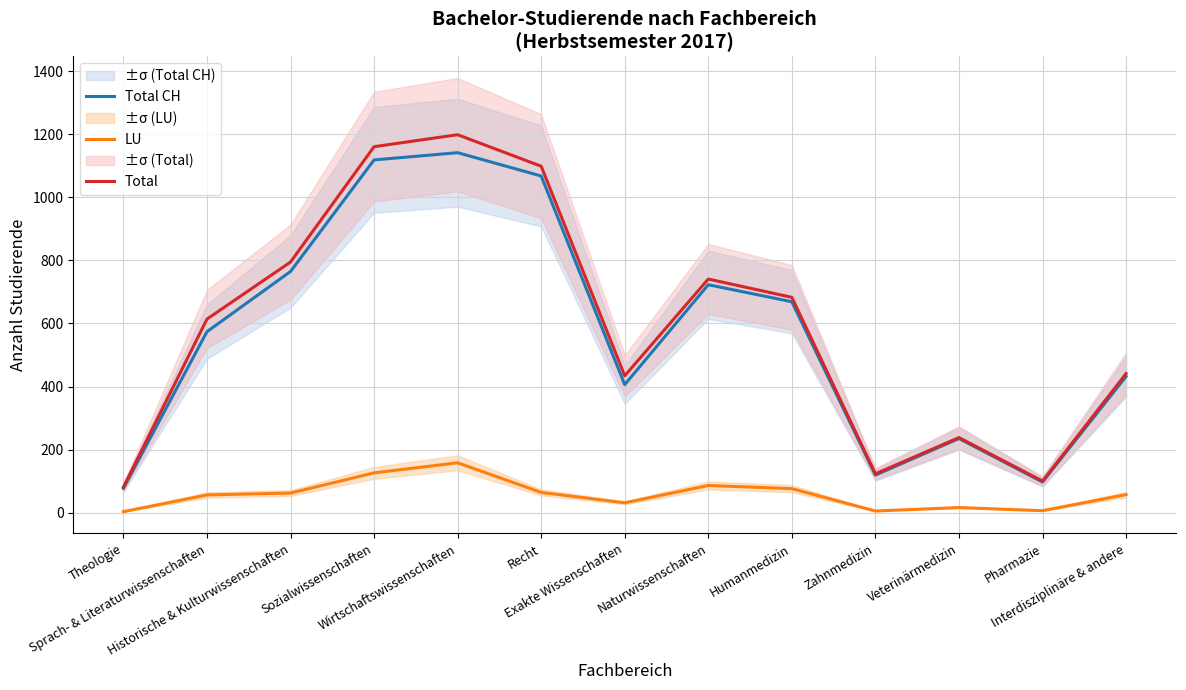

What are all the series names shown in the legend?

Total CH, LU, Total